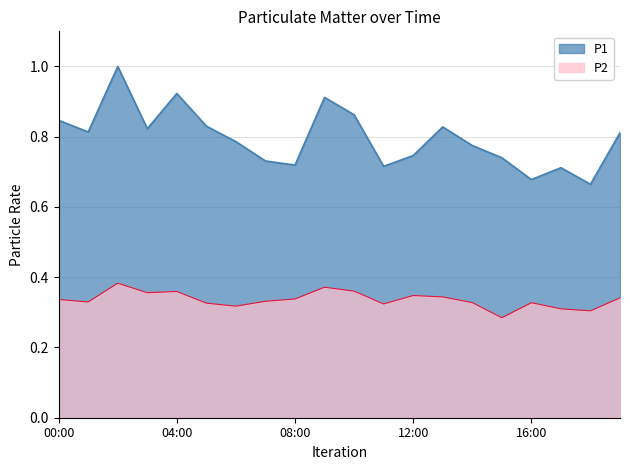

At how many categories does at least one series exceed 0?

20